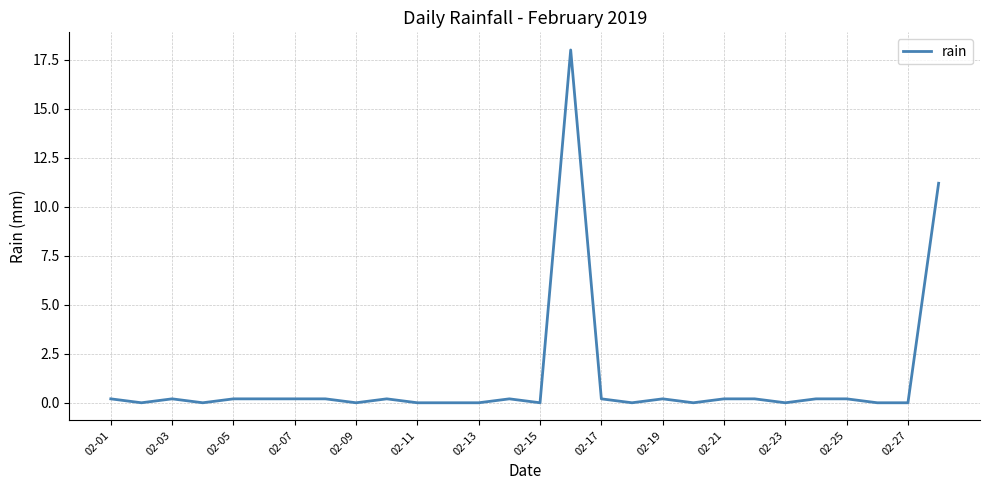

What is the difference between the maximum and second lowest values?

18.0